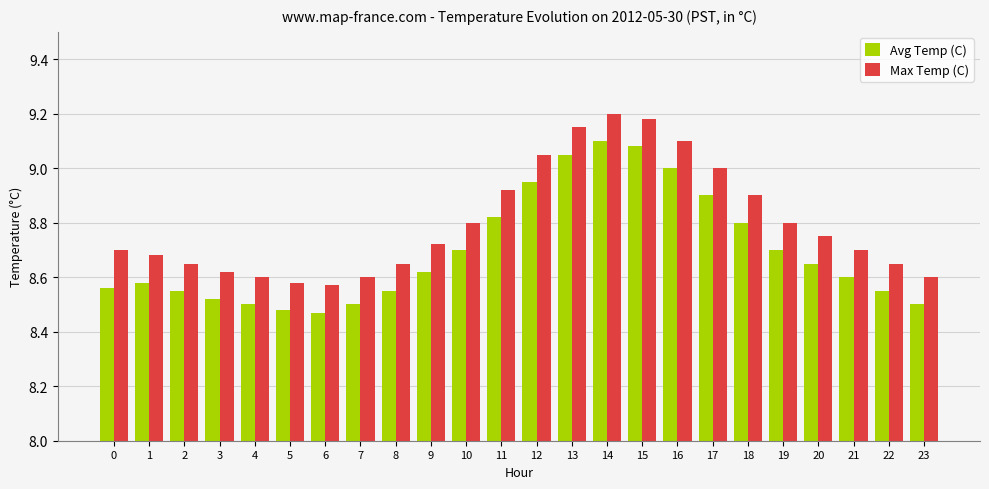

What is the difference between the highest and lowest values at 4?

0.1